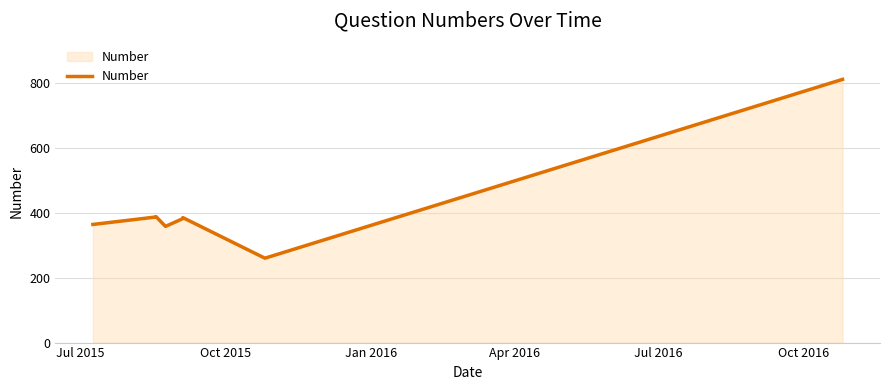

Is it true that the value at Jan 2016 is 202?

False